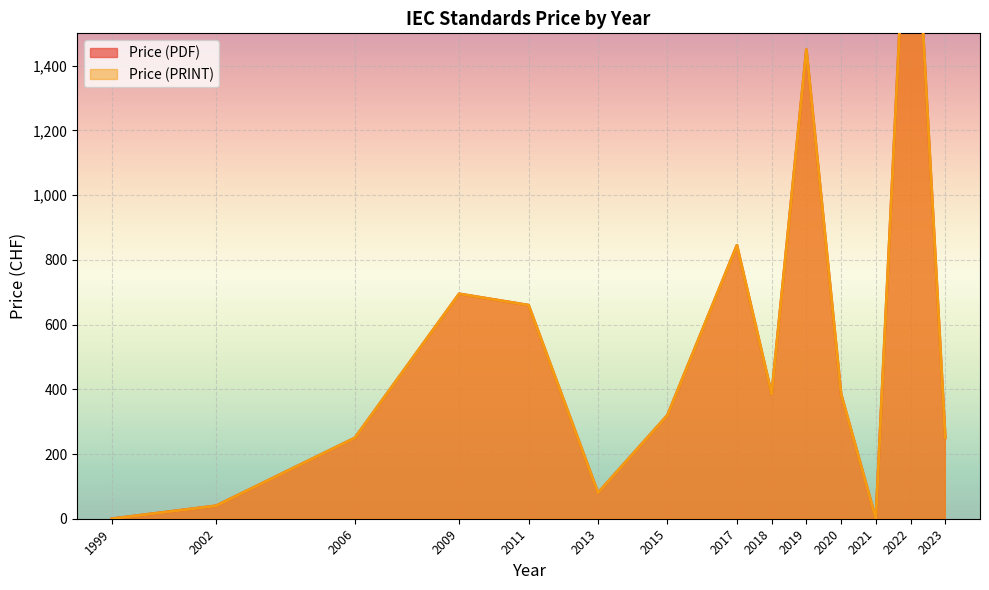

Rank the series by their maximum value, from lowest to highest.

Price (PDF), Price (PRINT)